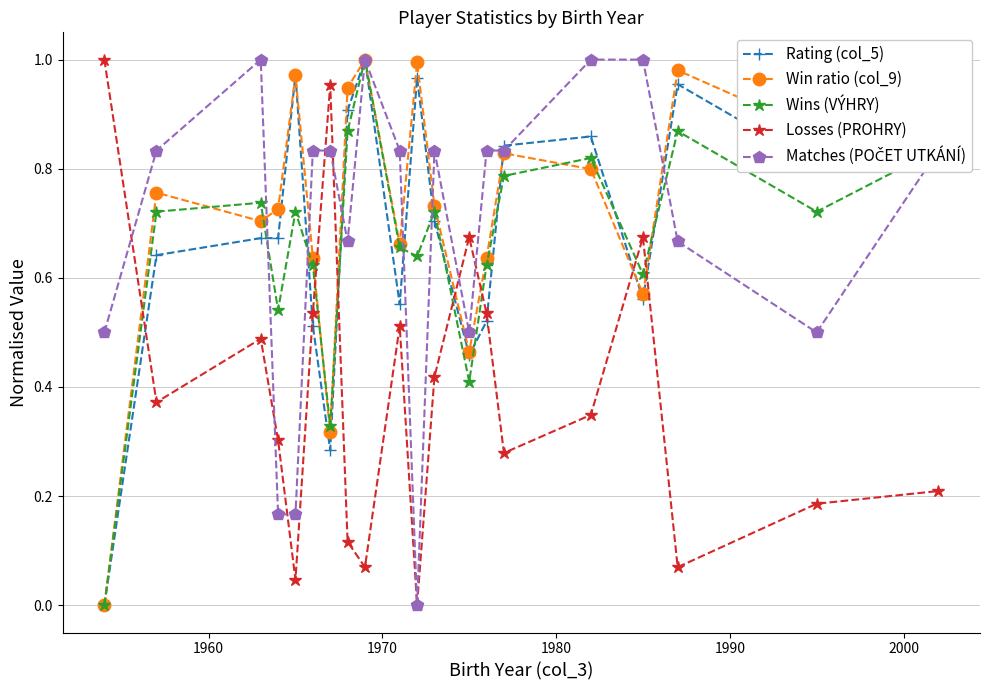

In Losses (PROHRY), how many points are higher than both neighbors (excluding endpoints)?

5